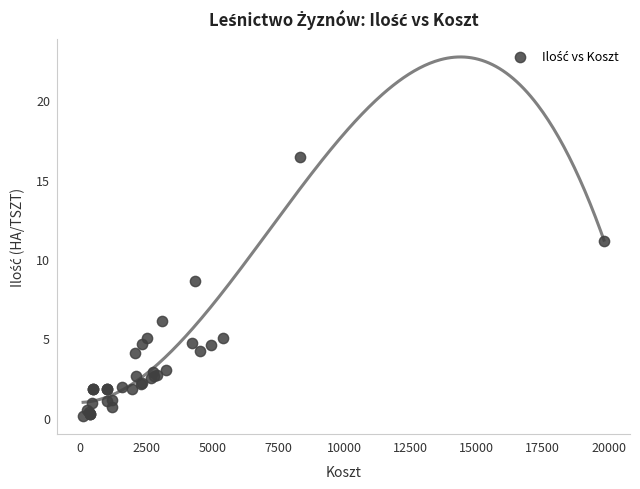

What Y value in the scatter plot is closest to 8?

8.6